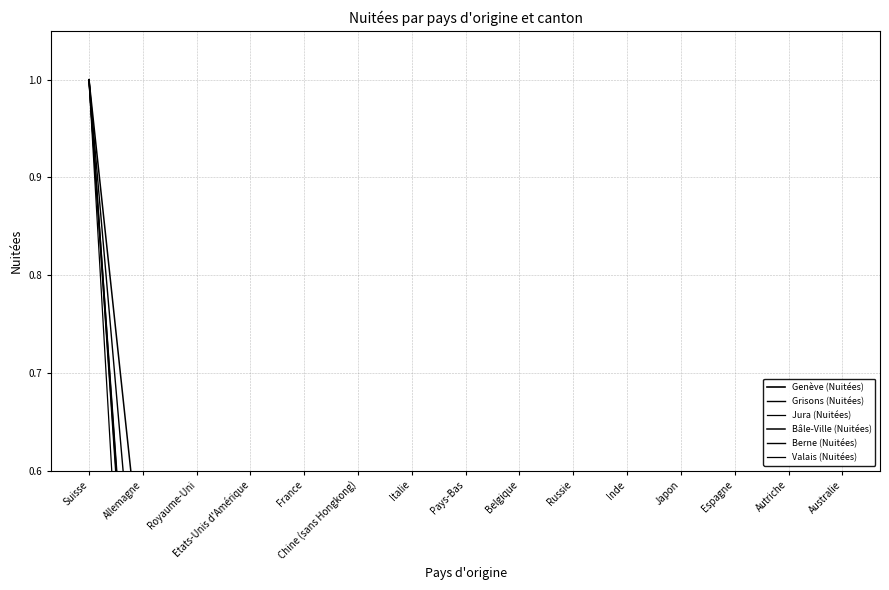

True or false: Valais (Nuitées) has more than 2 points higher than both neighbors.

True